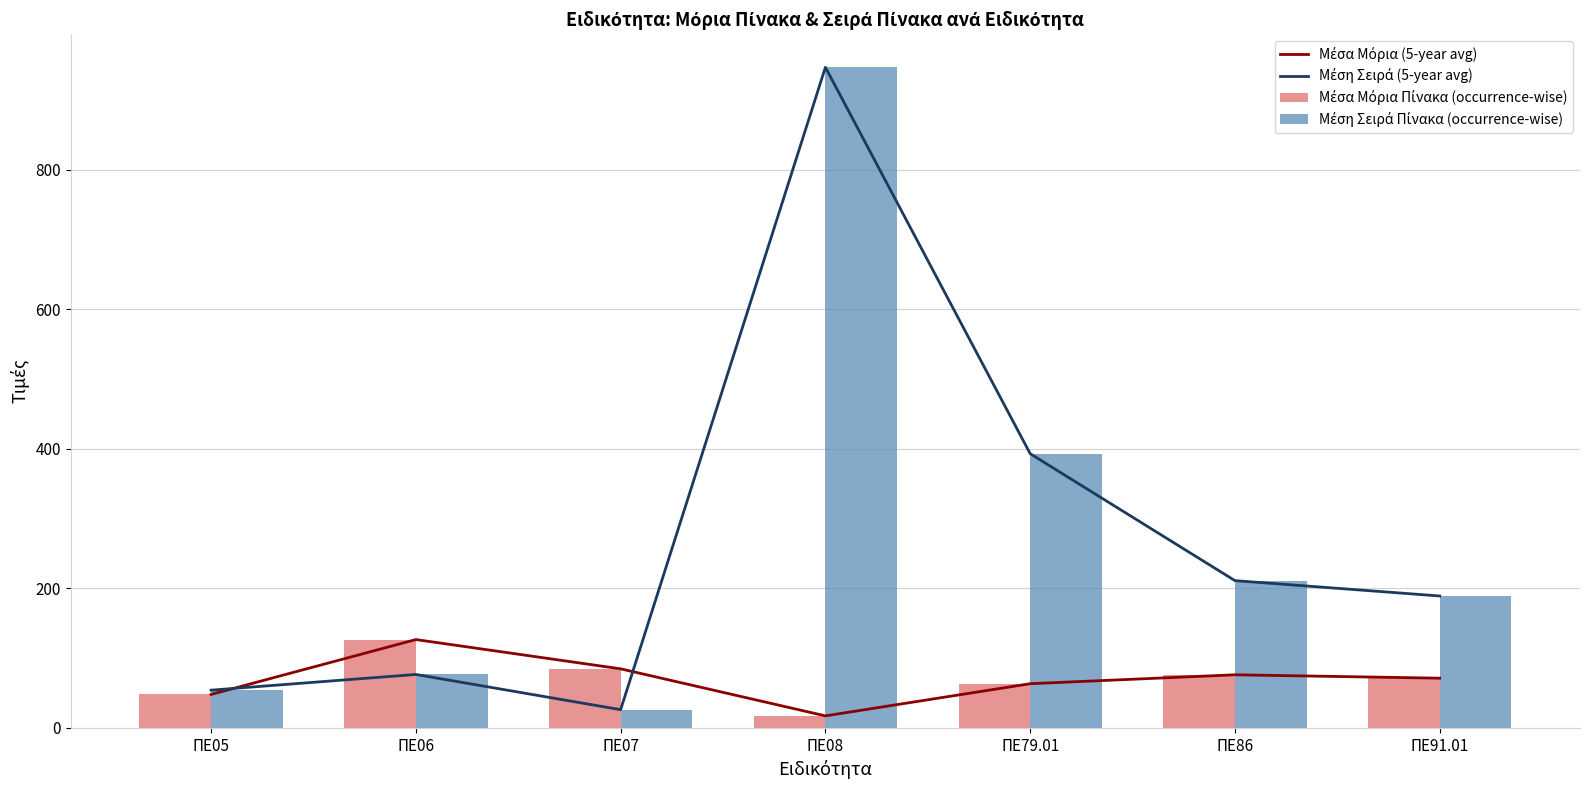

At which label is Μέση Σειρά Πίνακα (occurrence-wise) closest to 486?

ΠΕ79.01